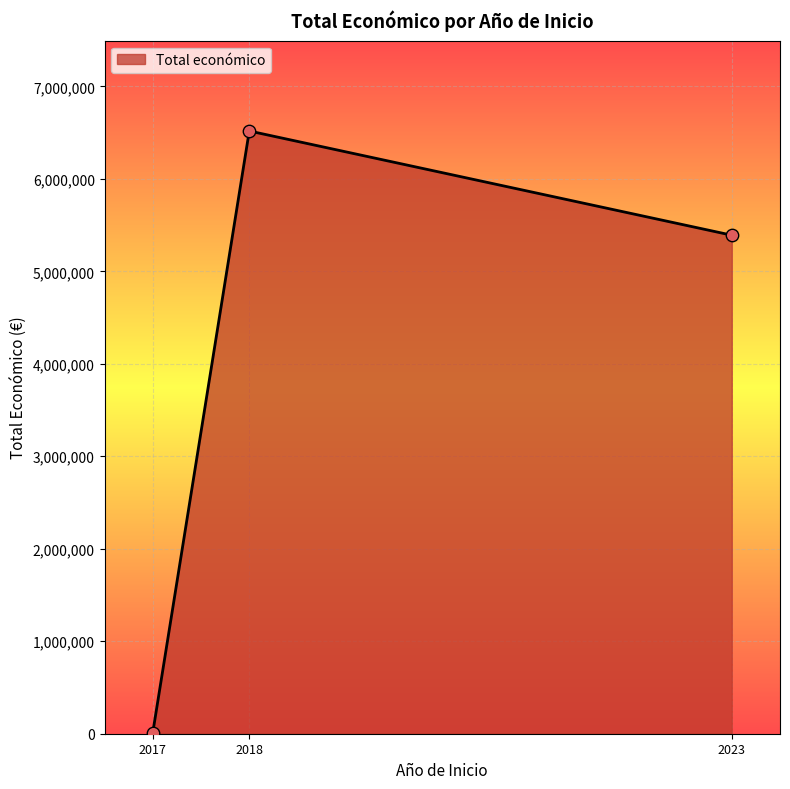

What is the change in value from 2018 to 2023?

-1126800